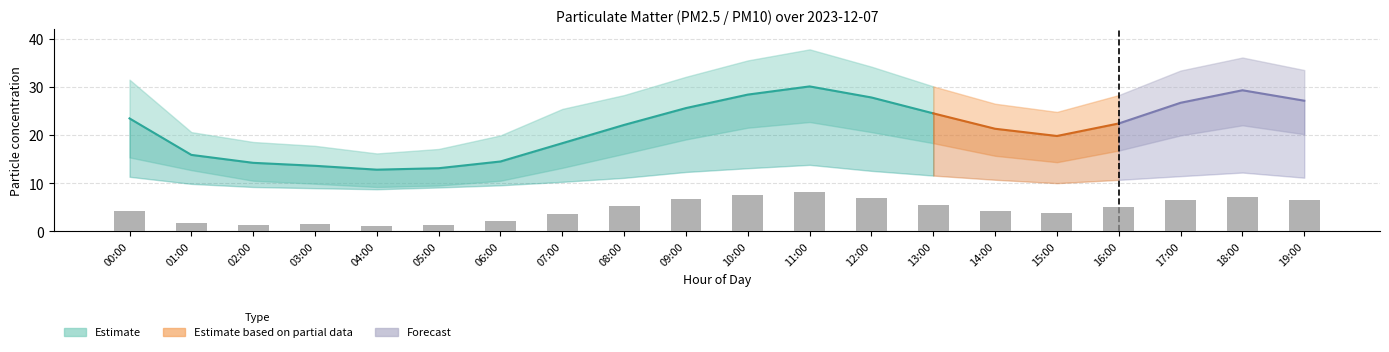

Reading right to left, what are all the values shown in this chart?

6.5	7.2	6.5	5.0	3.8	4.2	5.5	7.0	8.1	7.5	6.8	5.2	3.5	2.1	1.3	1.0	1.5	1.2	1.8	4.2